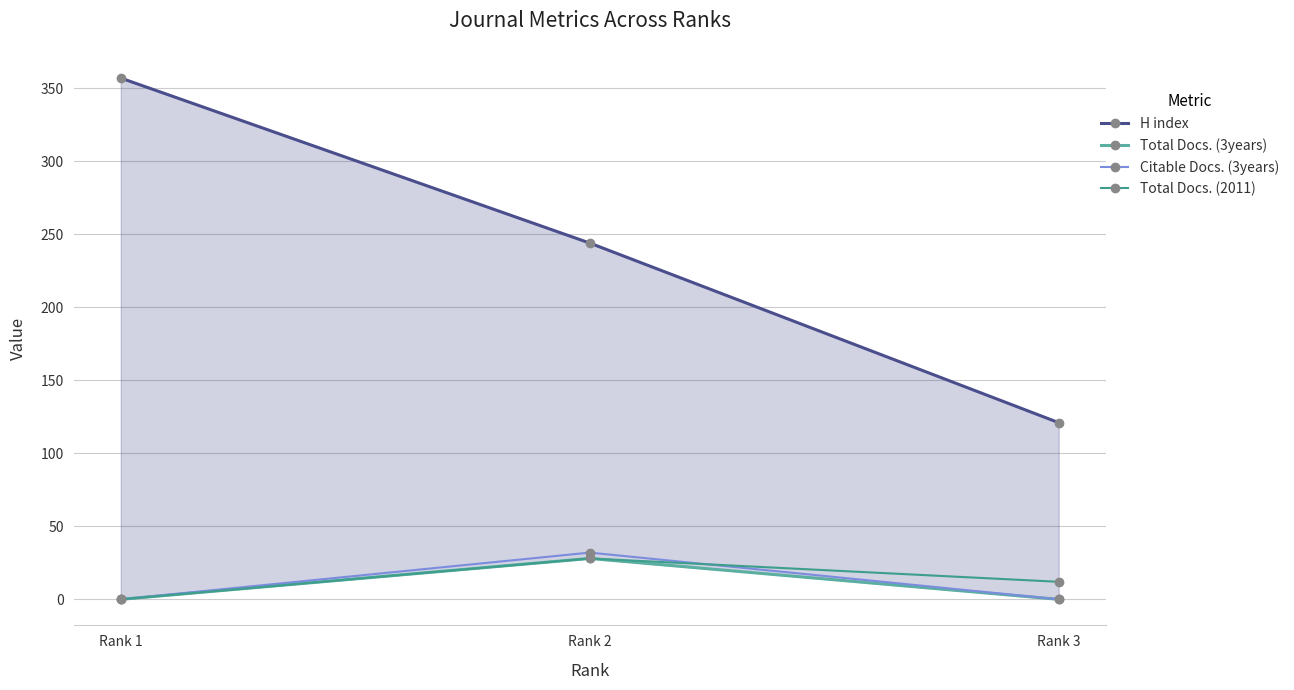

The value of Citable Docs. (3years) at Rank 2 is 12. True or false?

False